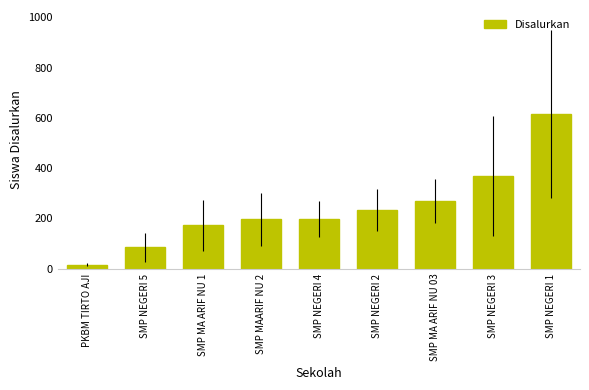

What is the greatest value displayed?

616